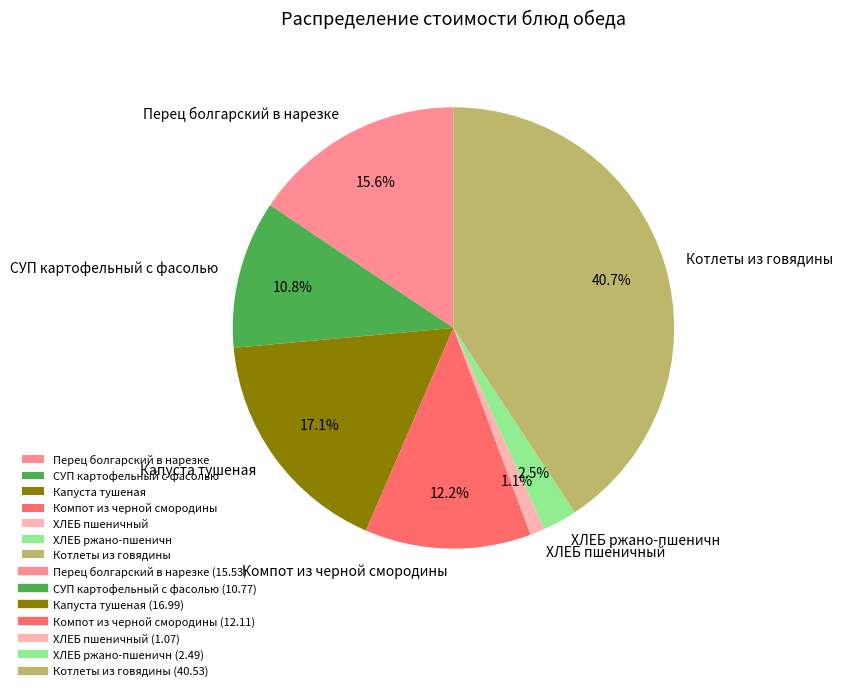

To the nearest percent, what is the difference between the СУП картофельный с фасолью and Компот из черной смородины slice percentages?

1%